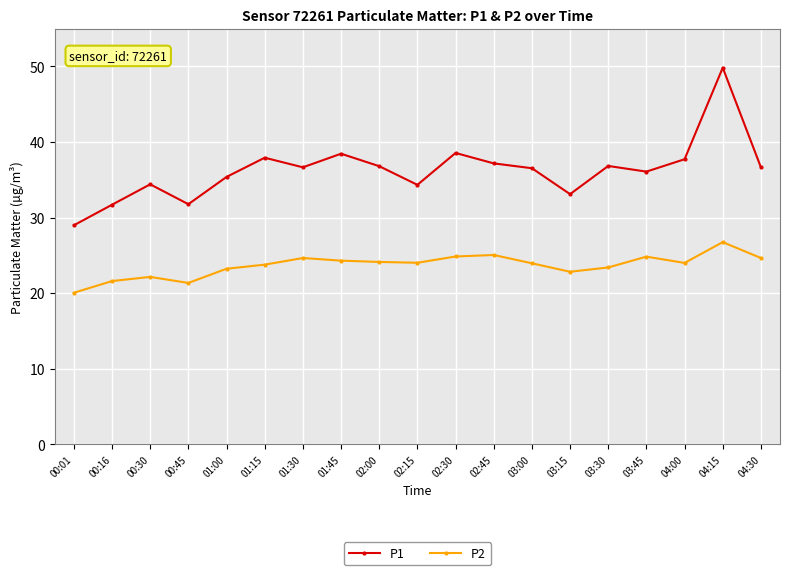

Read the P2 value at 02:15.

24.0